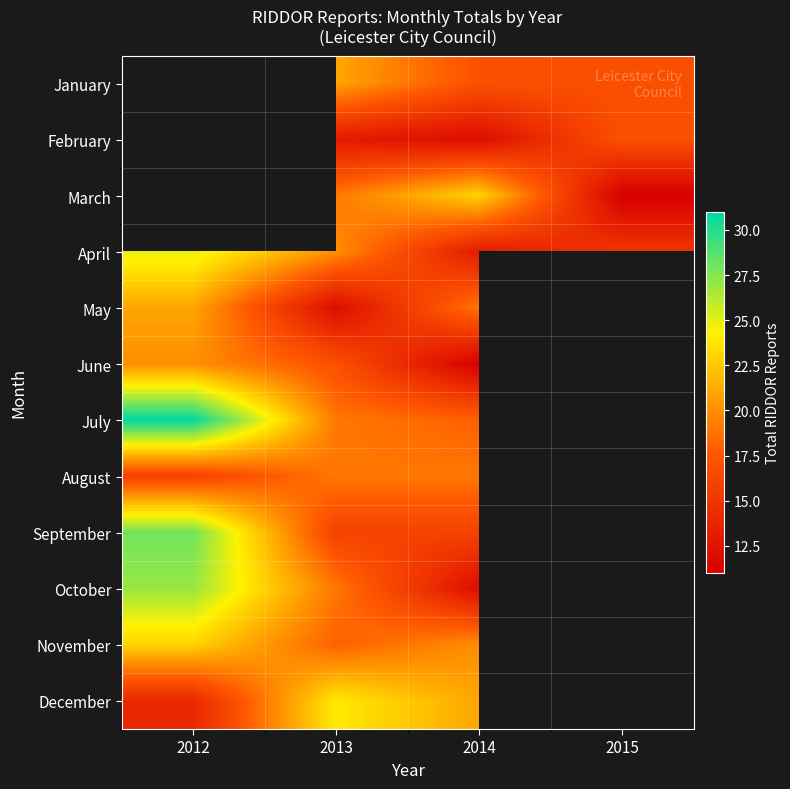

The August series shows 11.8 at 2014. True or false?

False